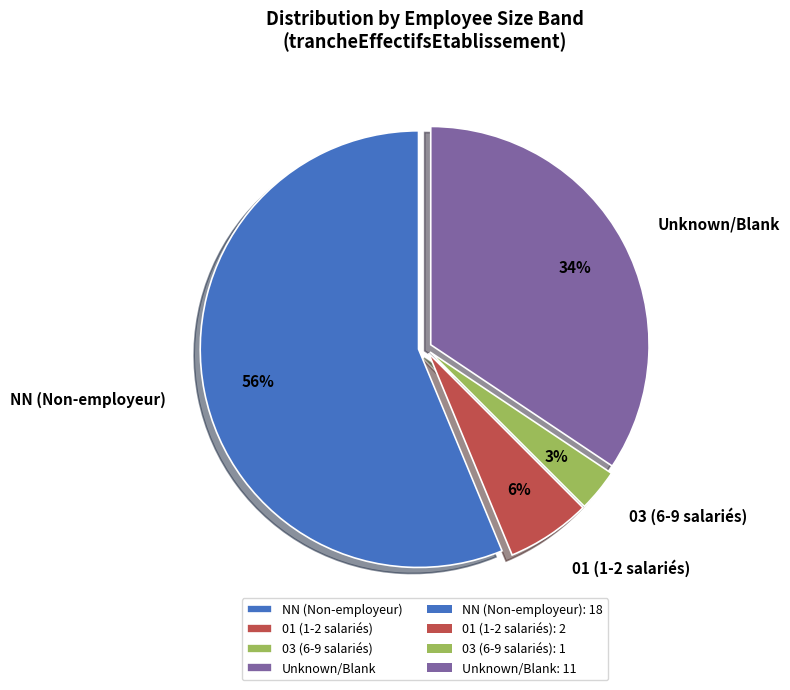

What is the smallest slice in the pie chart?

03 (6-9 salariés)